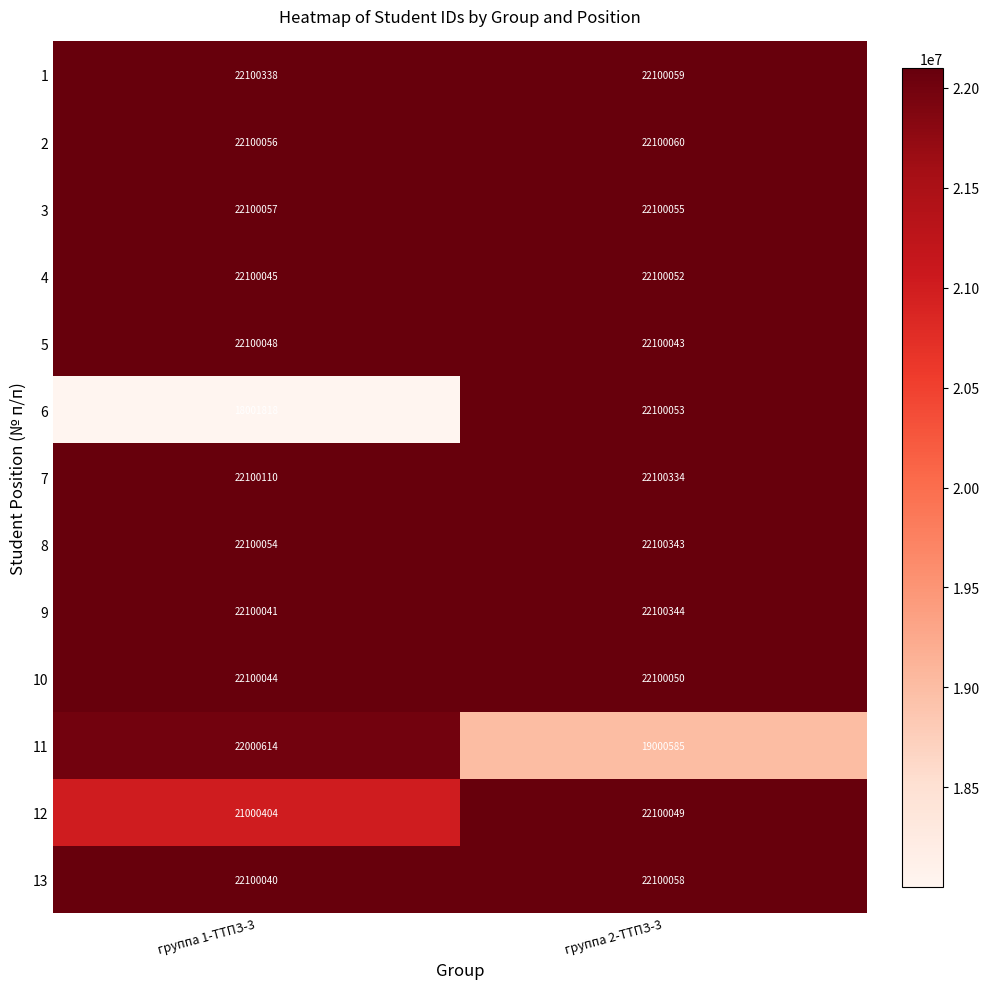

Rank the series by their maximum value, from lowest to highest.

11, 5, 12, 10, 4, 6, 3, 13, 2, 7, 1, 8, 9